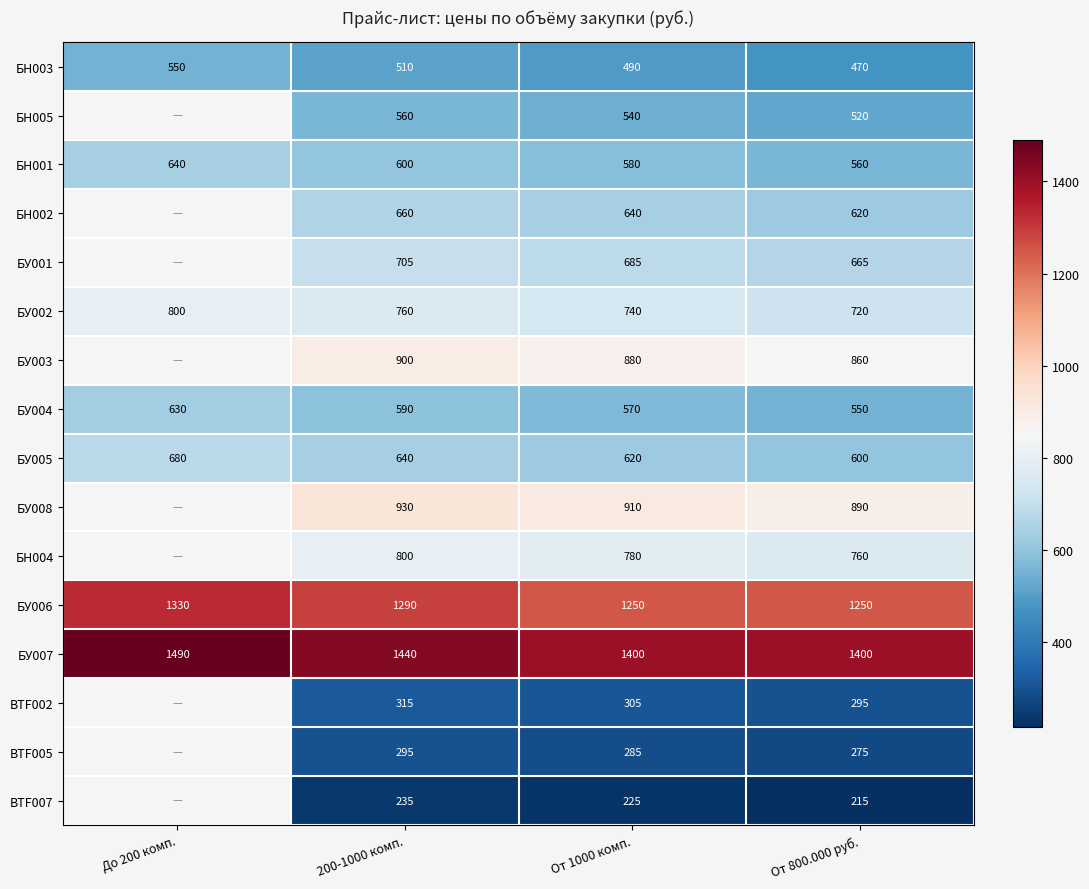

What is the difference between the highest and lowest values at От 800.000 руб.?

1185